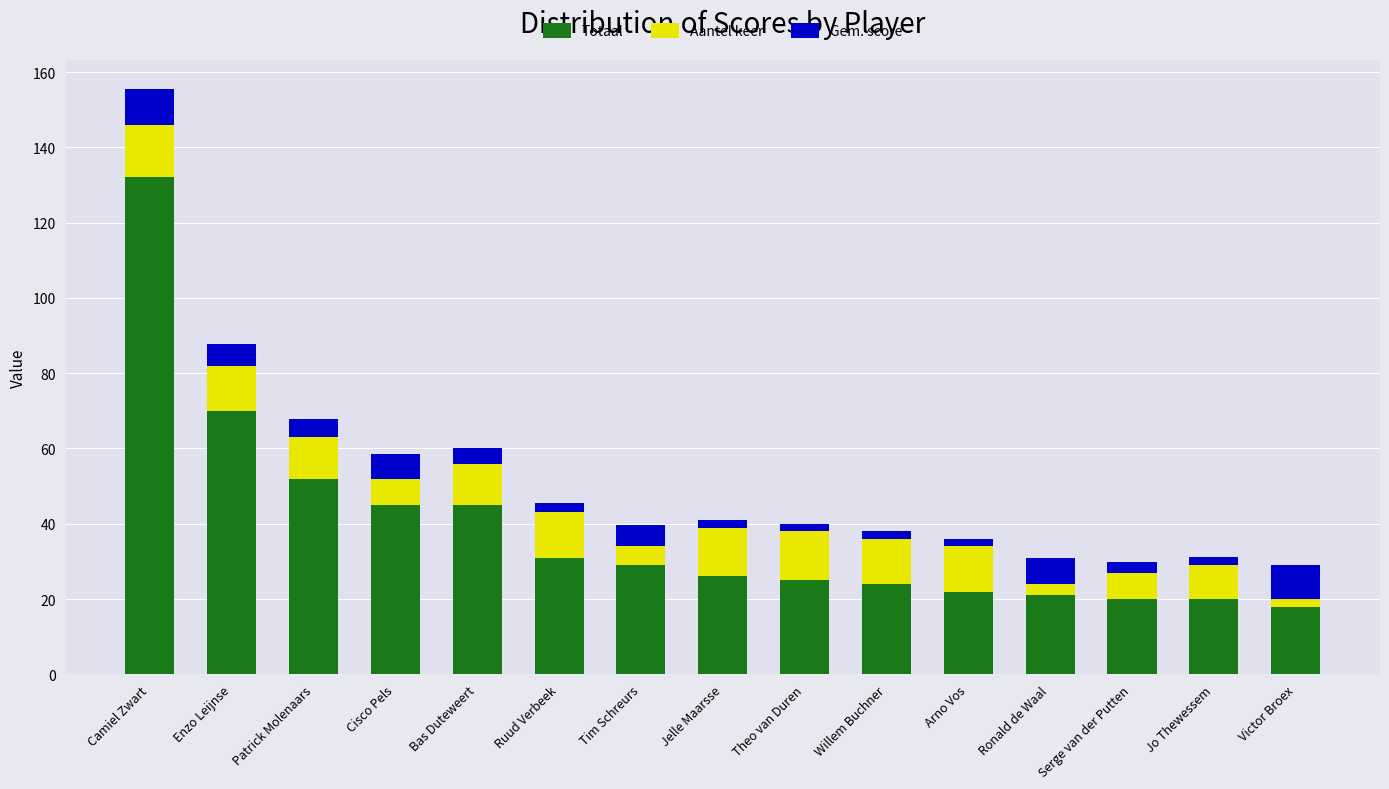

Where is Totaal nearest to the value 75?

Enzo Leijnse